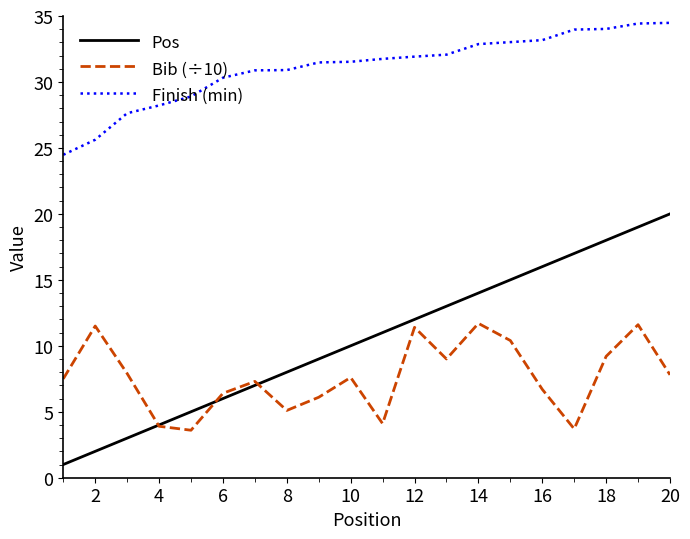

What is the lowest value of the Finish (min) series?

24.5